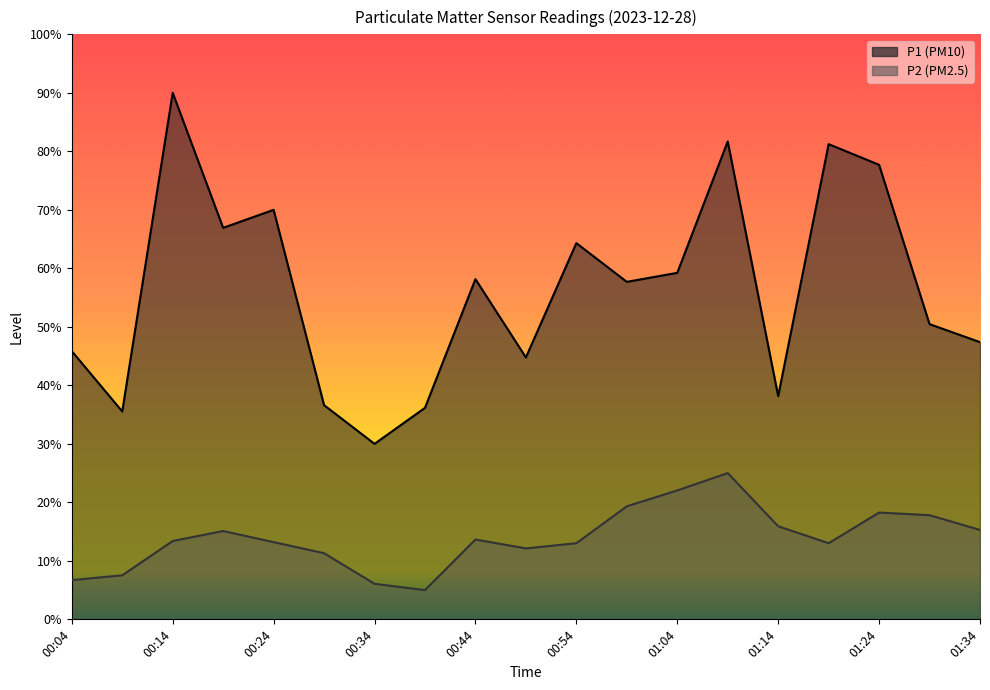

Reading left to right, what are all the values shown in this chart?

P1: 45.8	35.5	90.0	66.9	70.0	36.6	30.0	36.2	58.2	44.8	64.3	57.7	59.2	81.7	38.2	81.2	77.7	50.5	47.4
P2: 6.7	7.5	13.4	15.1	13.2	11.3	6.1	5.0	13.6	12.1	13.0	19.3	22.0	25.0	15.9	13.0	18.2	17.8	15.3